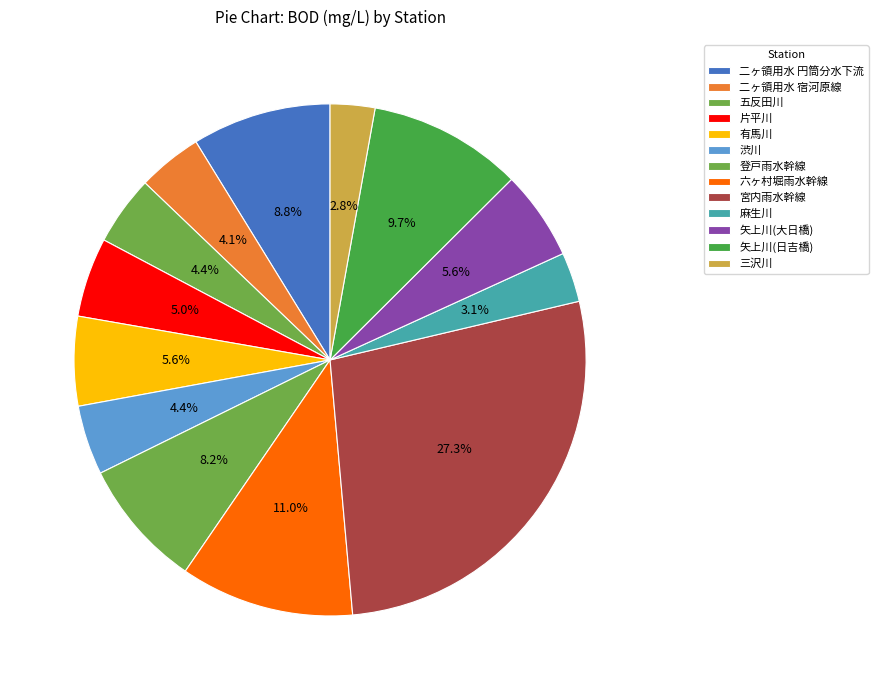

How many slices are in this pie chart?

13